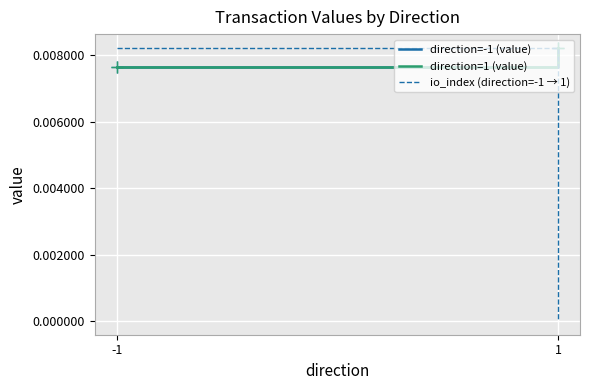

How many values in io_index (direction=-1 → 1) are above zero?

1